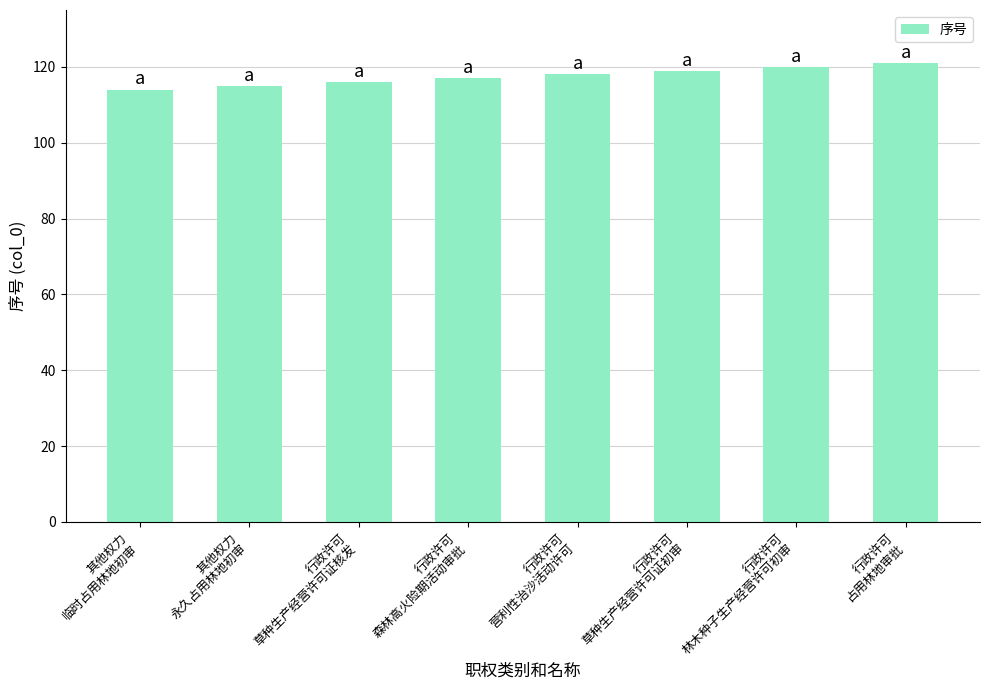

How many data points are less than 118?

4